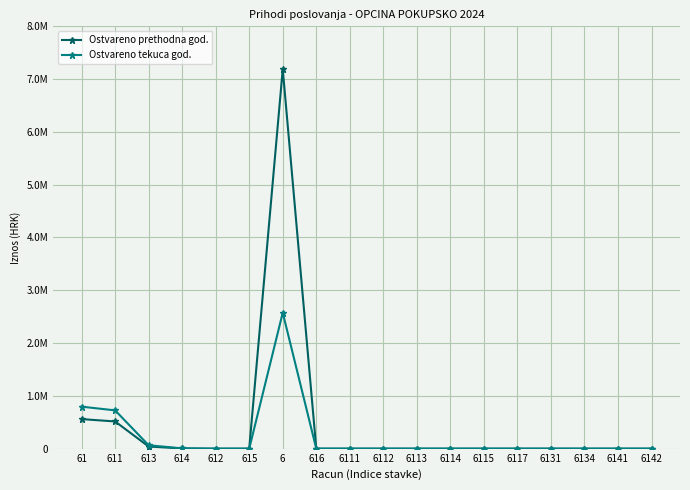

What are all the series names shown in the legend?

Ostvareno prethodna god., Ostvareno tekuca god.